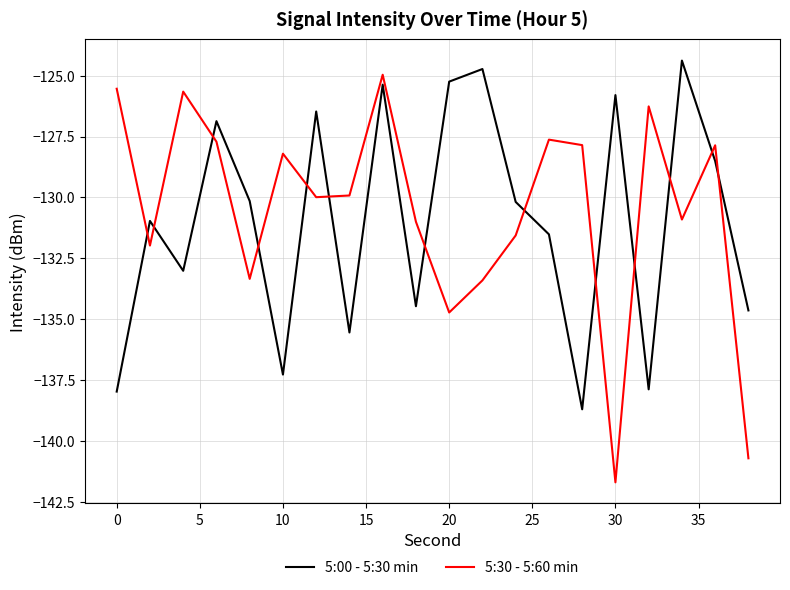

Which series has the largest range (max minus min)?

5:30 - 5:60 min